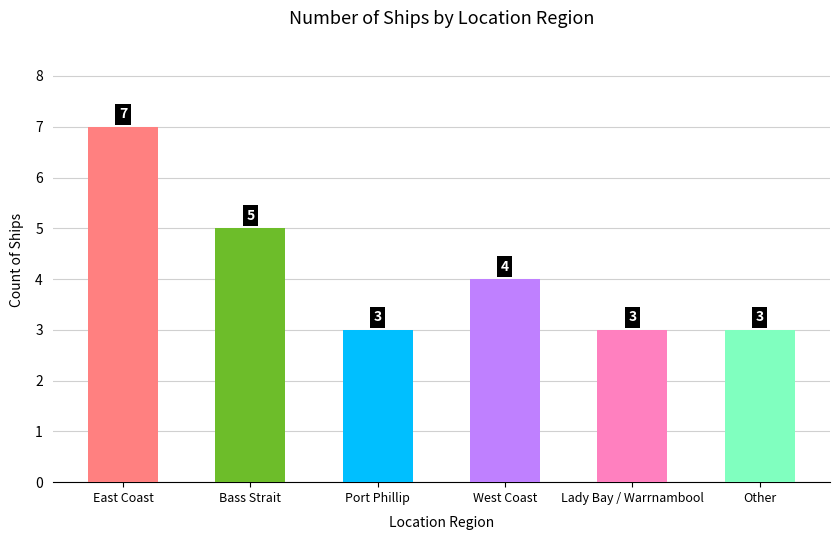

At which label does the data first exceed 4?

East Coast